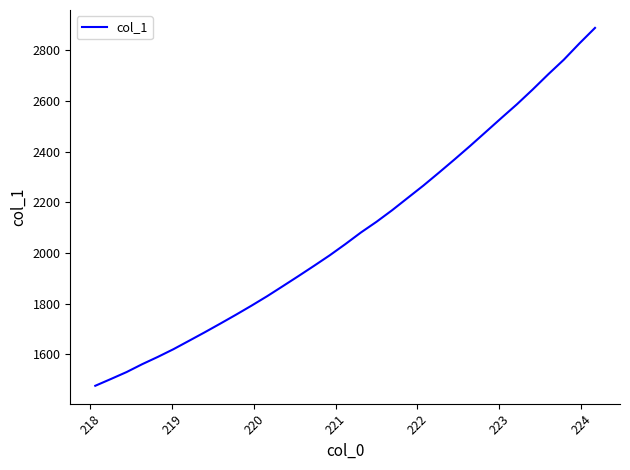

What is the smallest value displayed?

1475.4